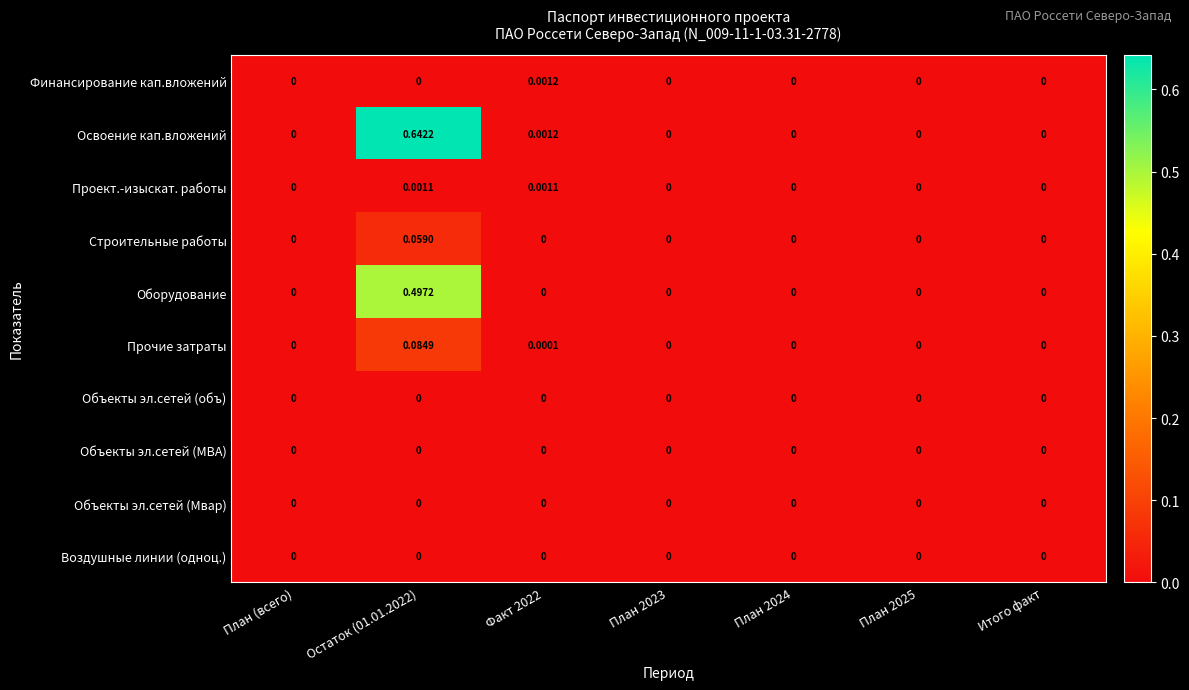

Which series has the largest range (max minus min)?

Освоение кап.вложений